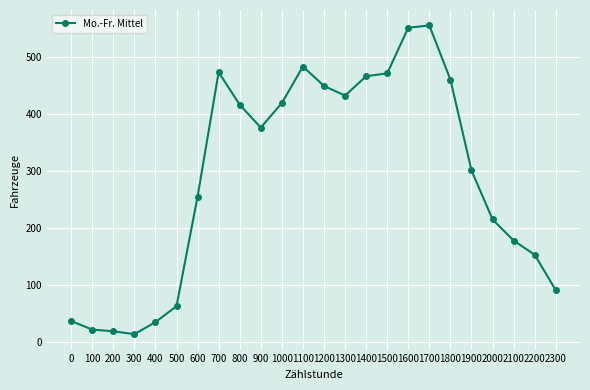

At which category does the chart reach its minimum across all series?

300